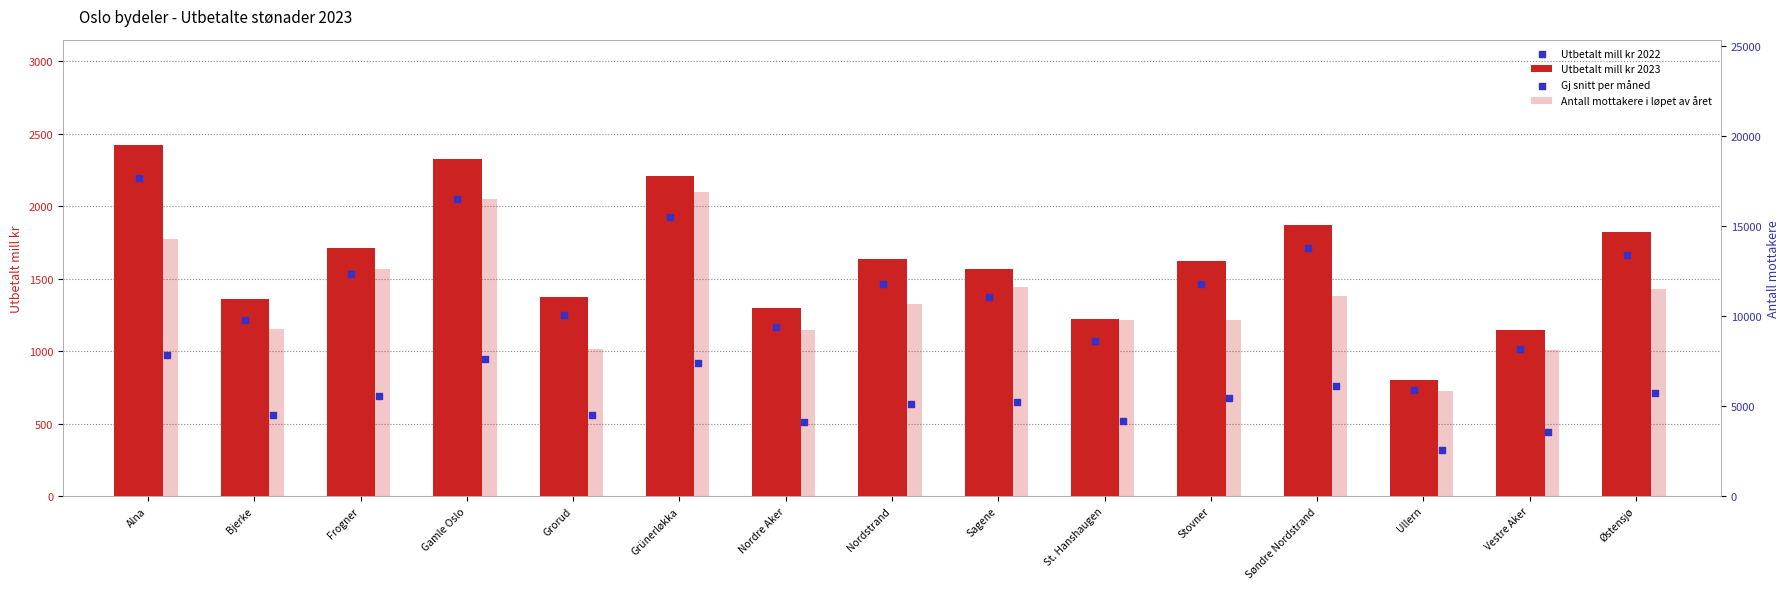

Is the value of Utbetalt mill kr 2022 at Vestre Aker greater than the value of Gj snitt per måned at Grorud?

No